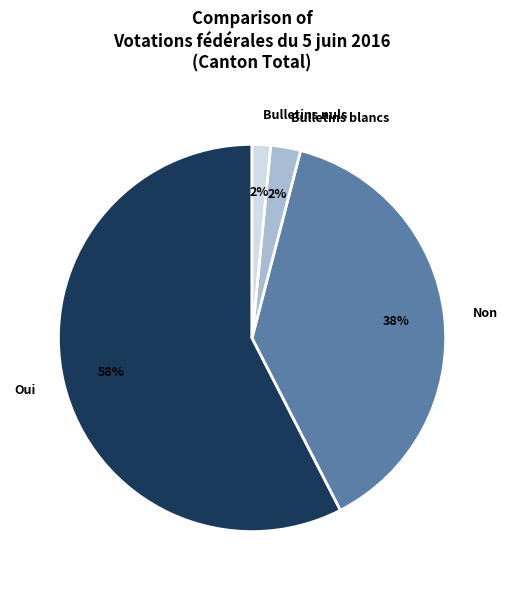

Combined, do Oui and Non account for over 50%?

Yes